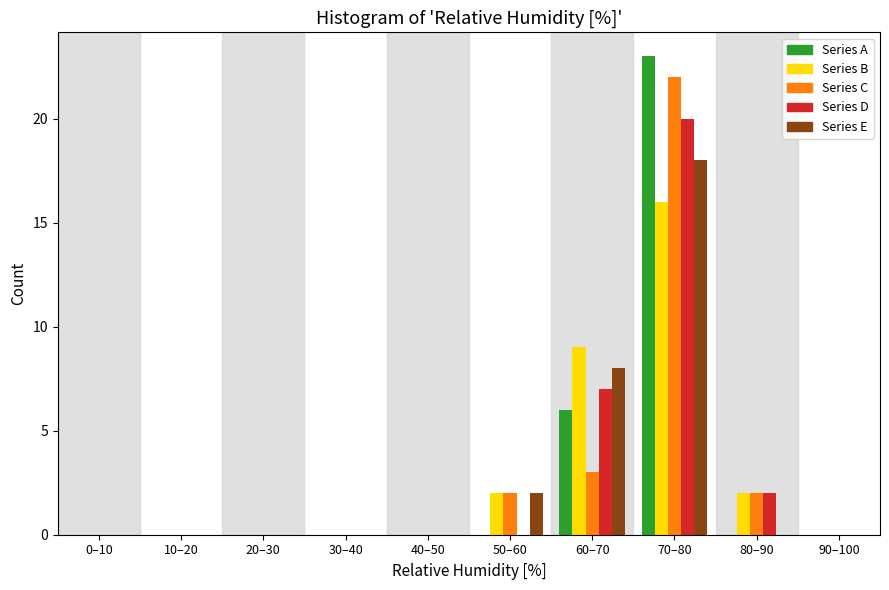

What is the total value across all series at 80–90?

6